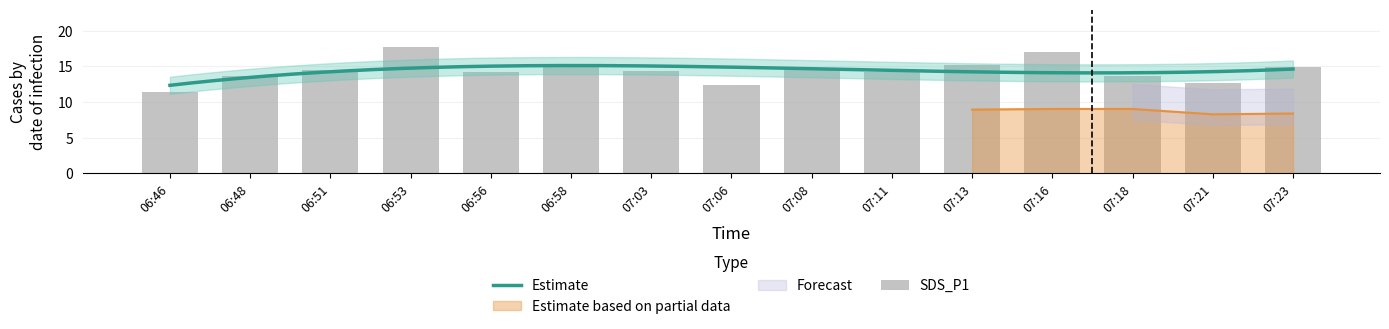

Read the value at 07:03.

14.4